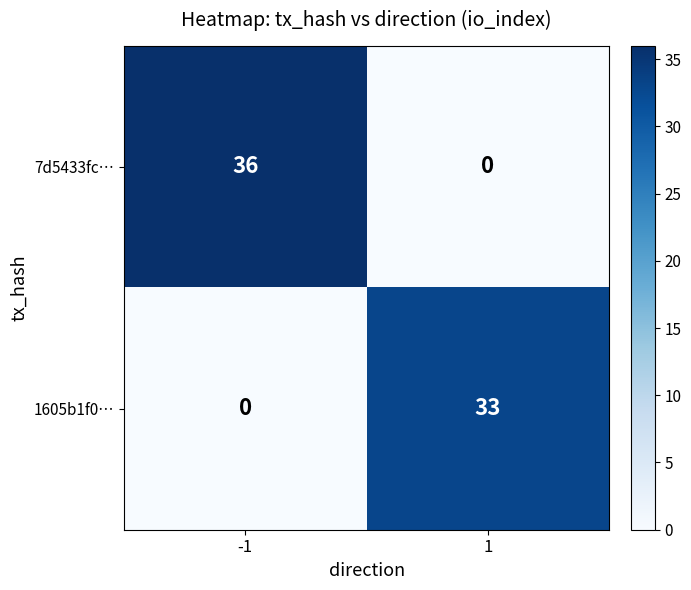

What is the maximum value shown in the chart?

36